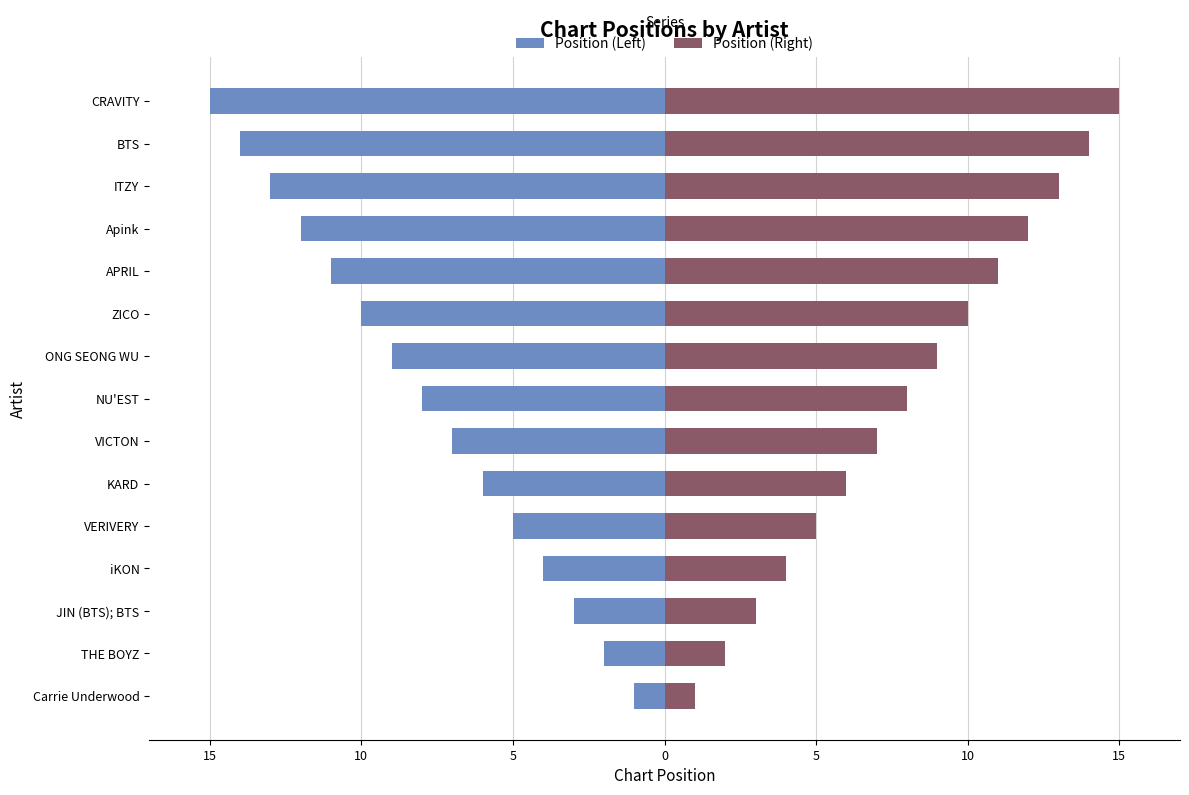

What are all the series names shown in the legend?

Position (Left), Position (Right)